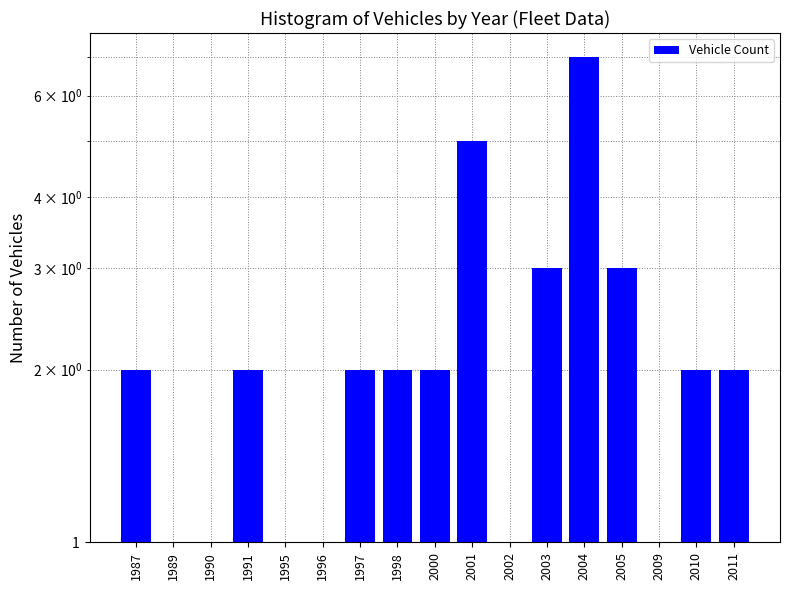

Reading left to right, list all the values displayed in this chart.

2	1	1	2	1	1	2	2	2	5	1	3	7	3	1	2	2